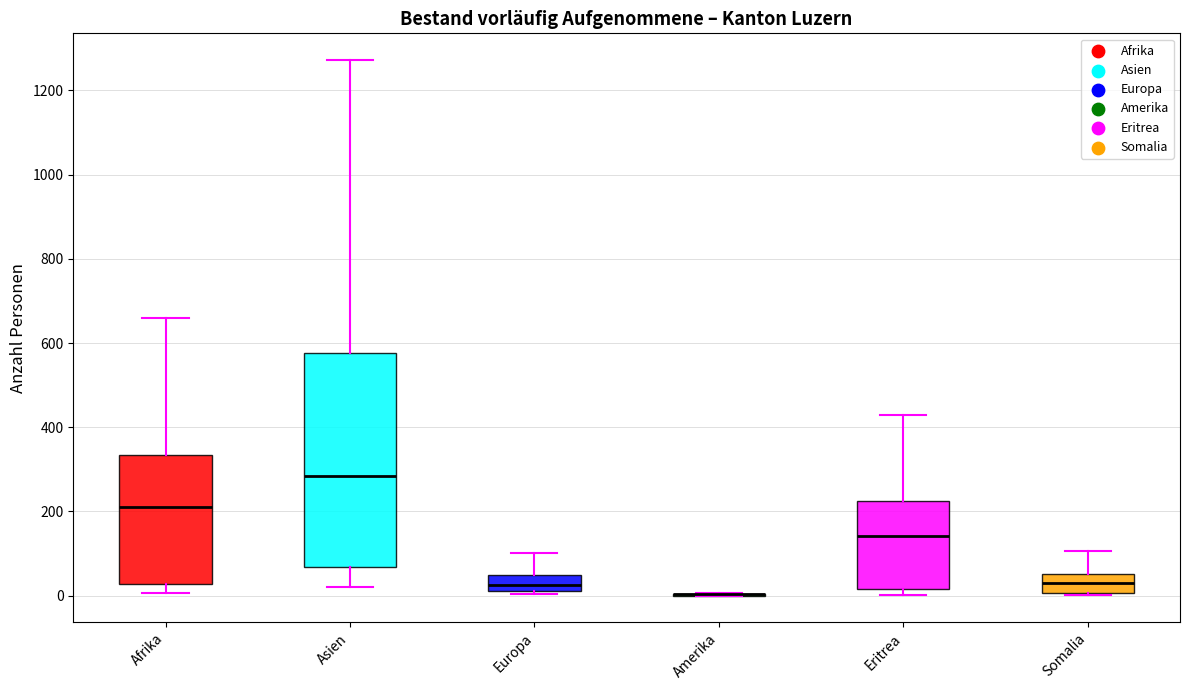

Reading left to right, transcribe this box plot: for each box, give where its median line is, the range the box spans, and where its two whiskers end, as read against the y-axis. The values are not printed on the chart, so give them approximately, as read against the axis.

Afrika: median 220, box 20 to 340, whiskers 0 to 660
Asien: median 280, box 60 to 580, whiskers 20 to 1280
Europa: median 20 (just above the box's lower edge), box 20 to 40, whiskers 0 to 100
Amerika: box collapsed to a line at 0, whiskers 0 to 0
Eritrea: median 140, box 20 to 220, whiskers 0 to 420
Somalia: median 20, box 0 to 60, whiskers 0 to 100